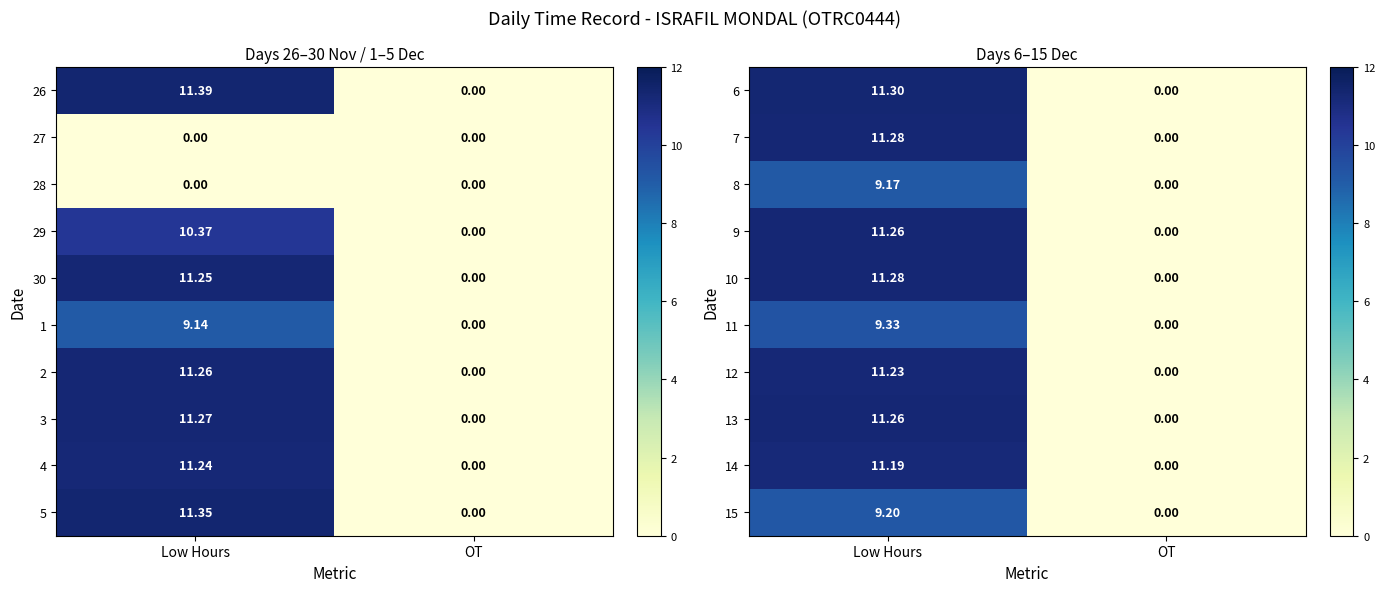

At how many categories does at least one series exceed 0?

1